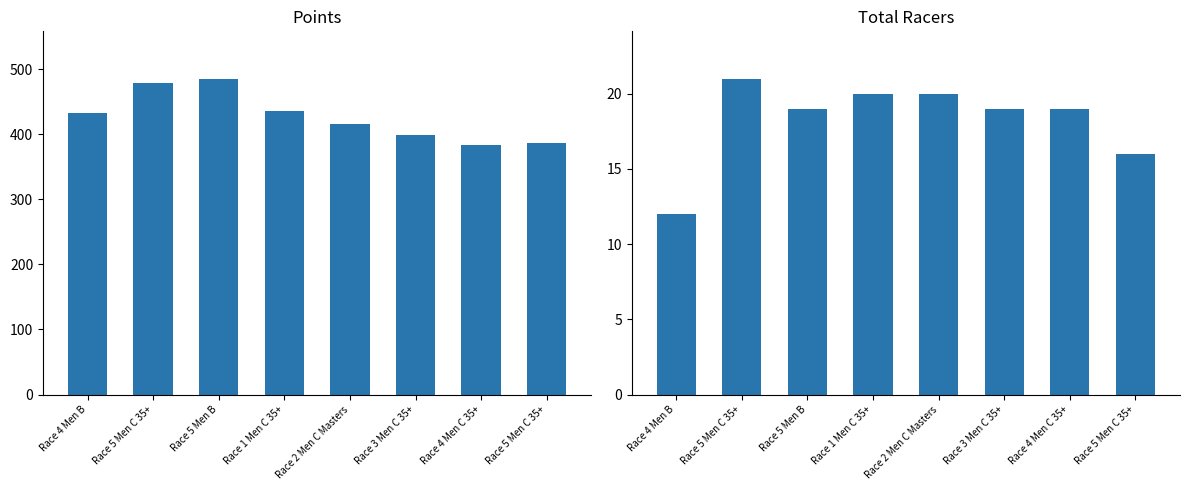

At which category is the sum across all series the highest?

Race 5 Men B